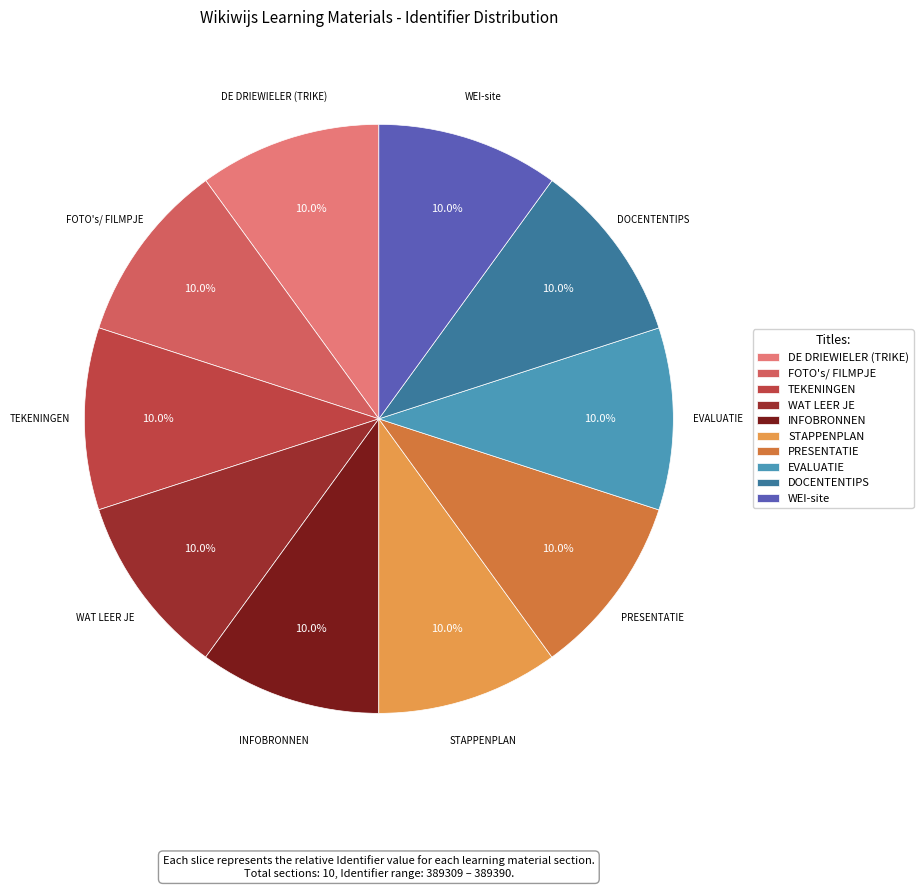

Does any single category account for the majority?

No